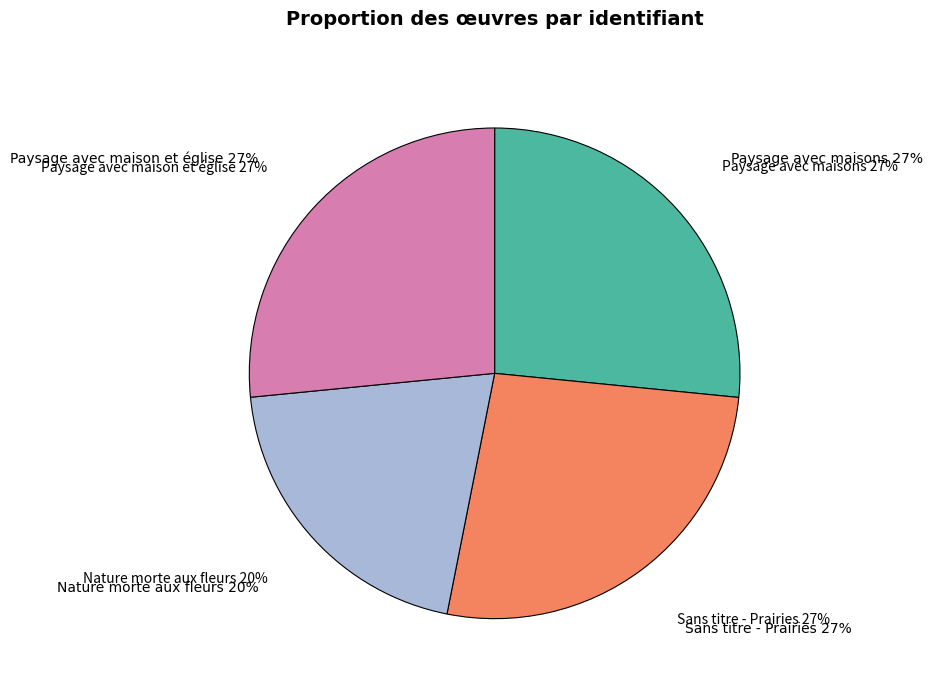

Is there a majority slice in this chart?

No